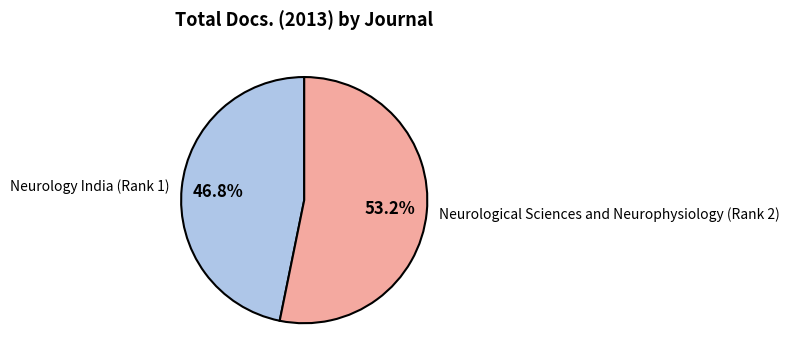

What is the smallest slice in the pie chart?

Neurology India (Rank 1)